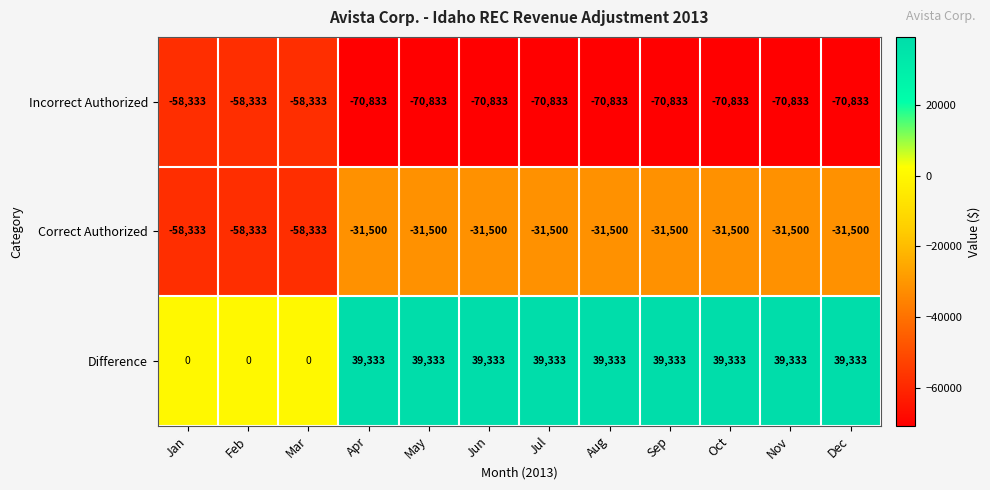

Which series has the widest spread of values?

Difference